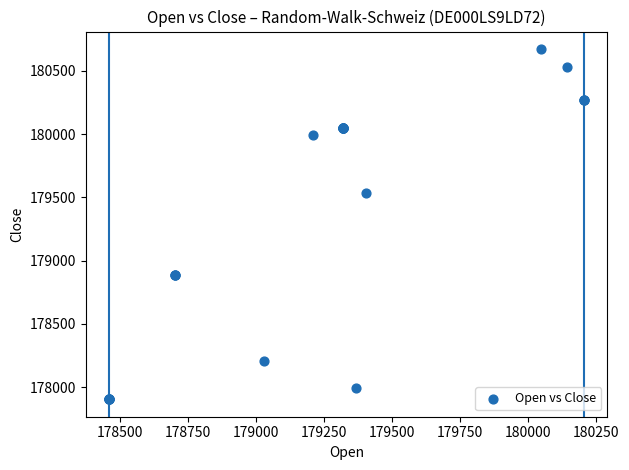

What Y value in the scatter plot is closest to 179288?

179531